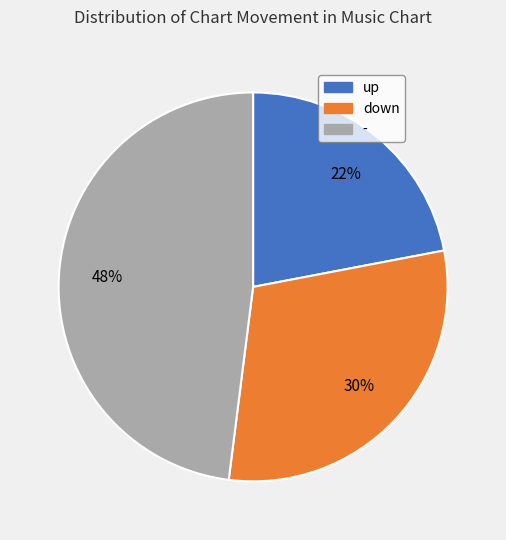

Combined, do down and up account for over 50%?

Yes